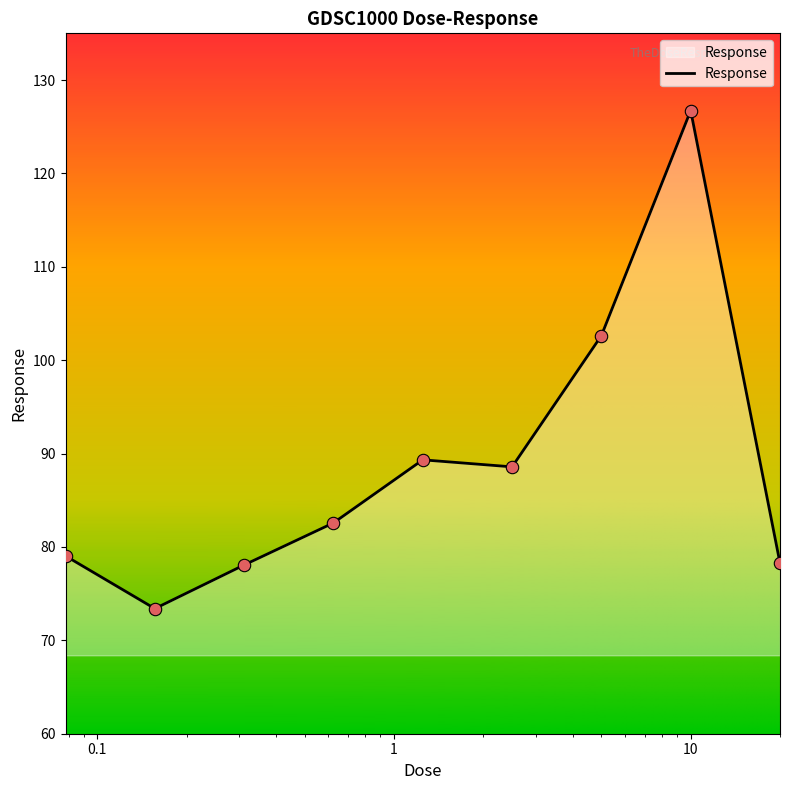

What is the difference between the maximum and minimum values?

53.3